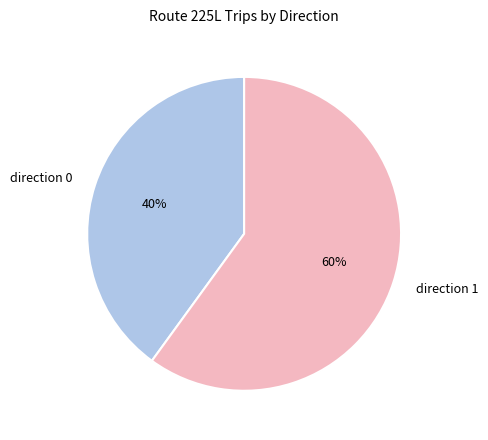

Do direction 1 and direction 0 together represent more than half of the pie?

Yes